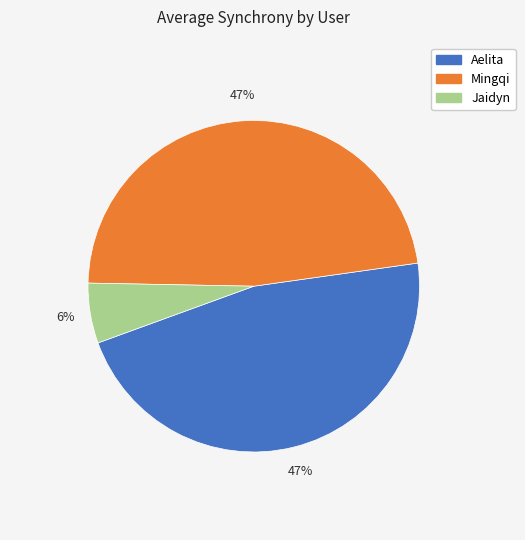

How many slices are in this pie chart?

3